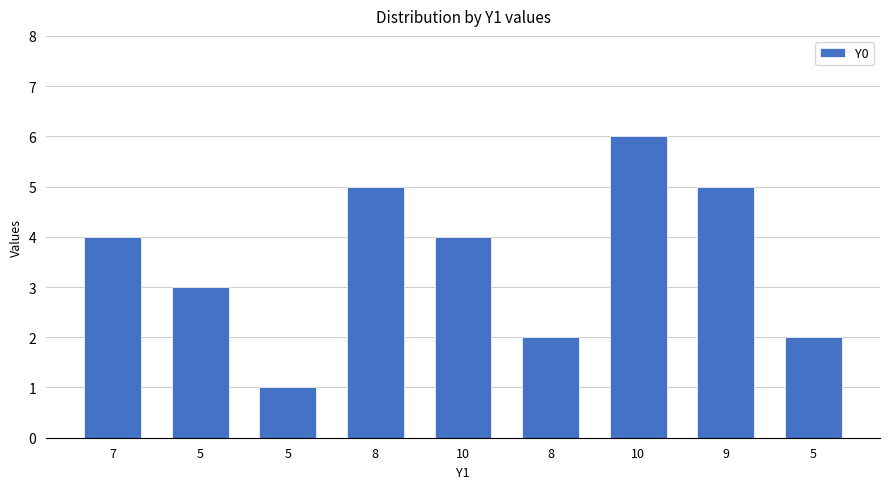

How many values are between 2 and 5?

7